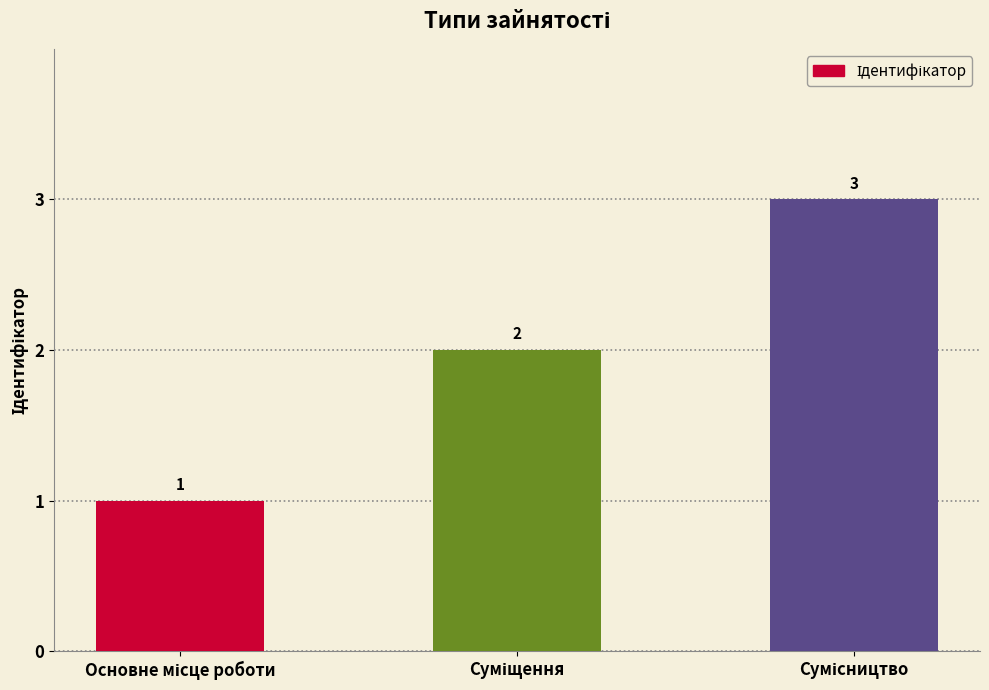

Reading right to left, what are all the values shown in this chart?

3	2	1